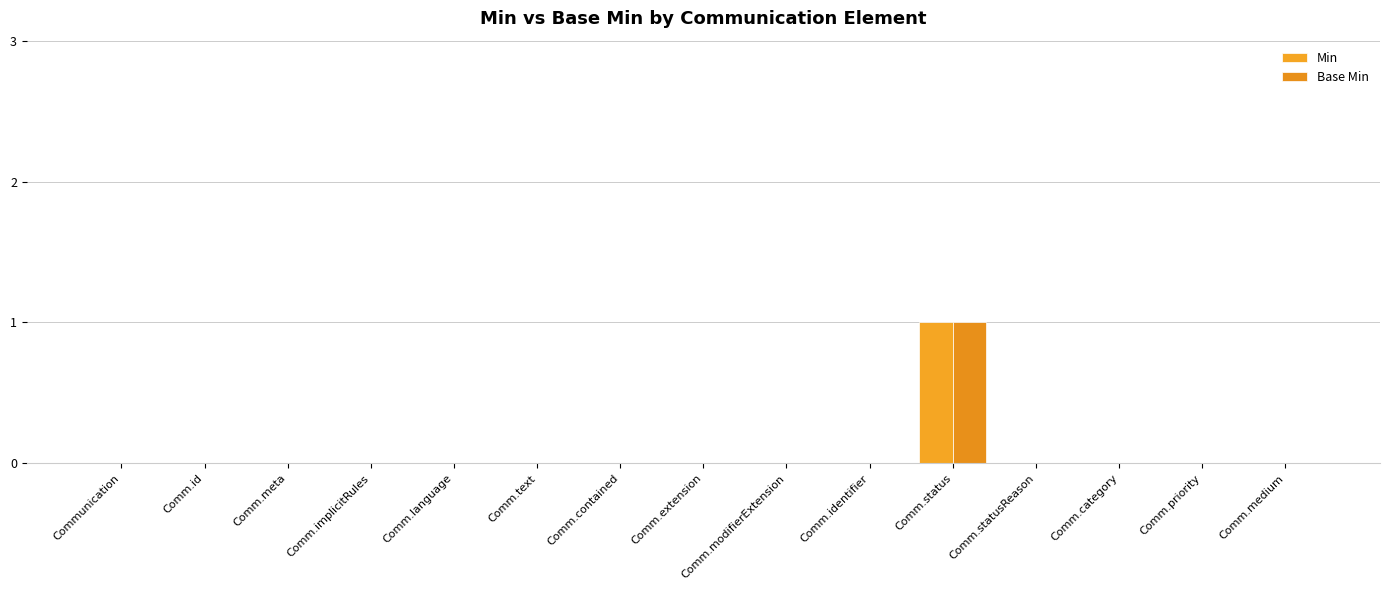

Does the chart contain stacked bars?

No